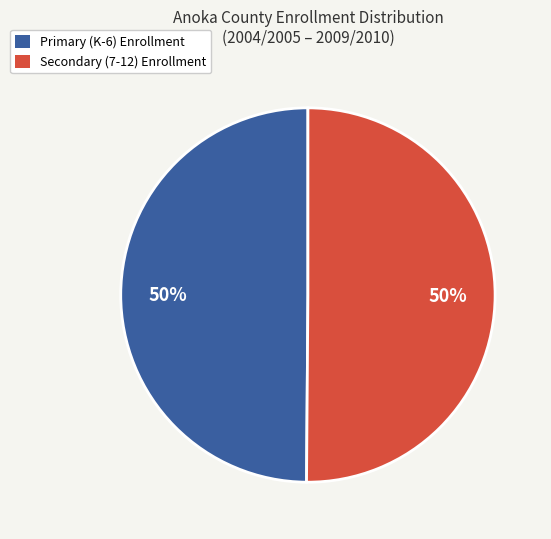

What is the ratio of the value at Secondary (7-12) Enrollment to the value at Primary (K-6) Enrollment?

1.0